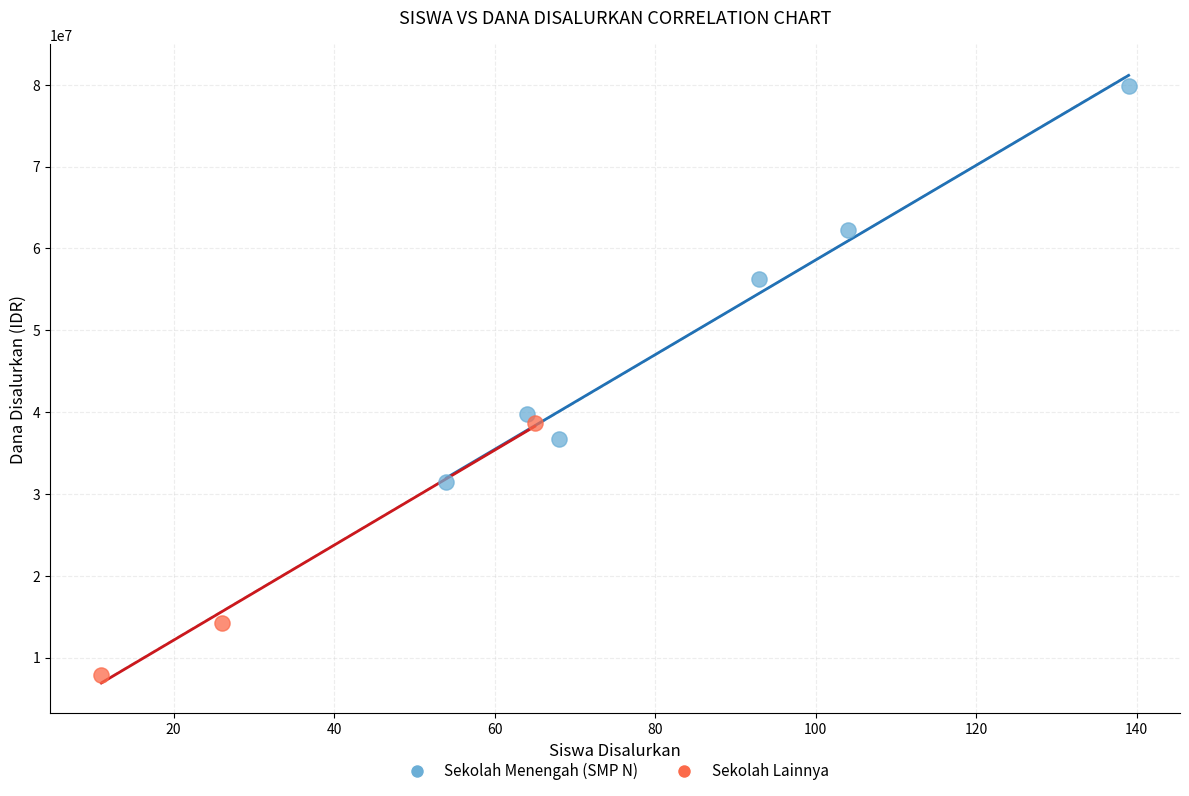

Which series contains the lowest Y value?

Sekolah Lainnya